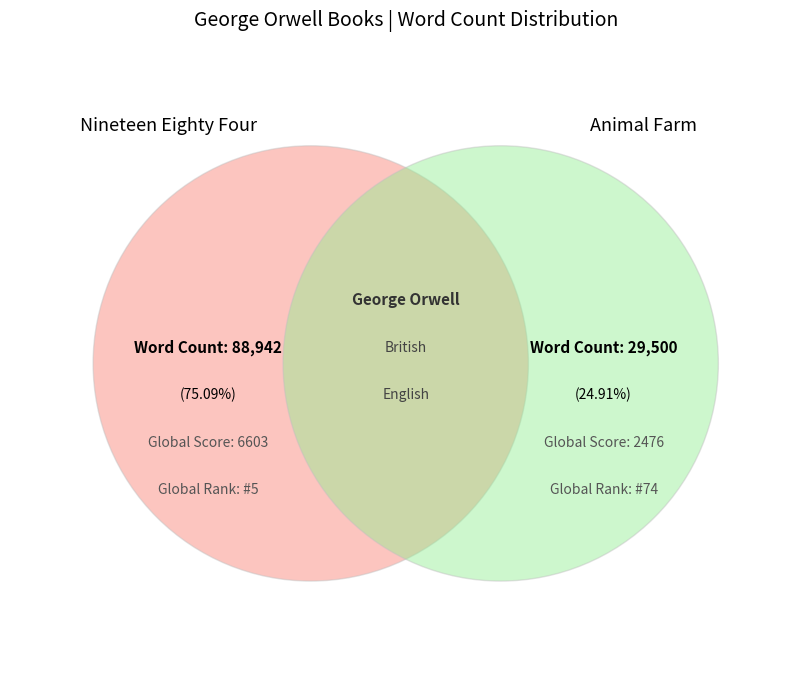

What is the largest slice in the pie chart?

Nineteen Eighty Four